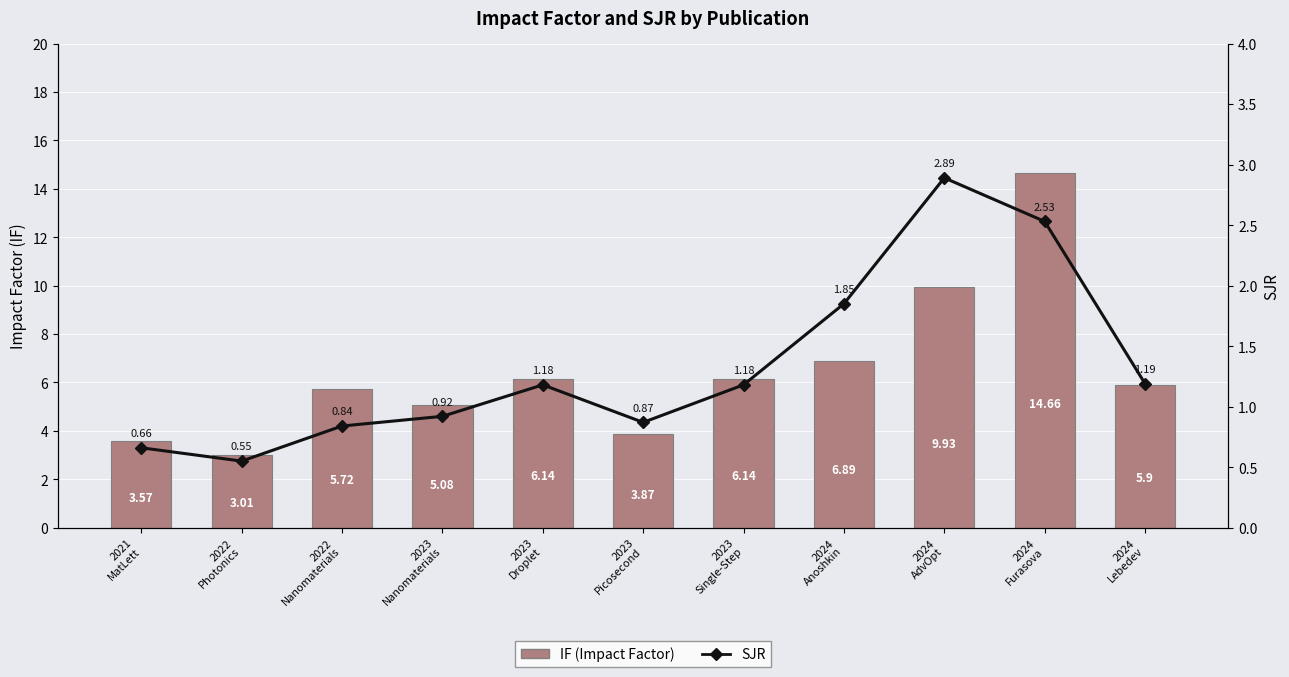

Is the value of IF (Impact Factor) at 2023
Picosecond greater than the value of SJR at 2024
Lebedev?

Yes